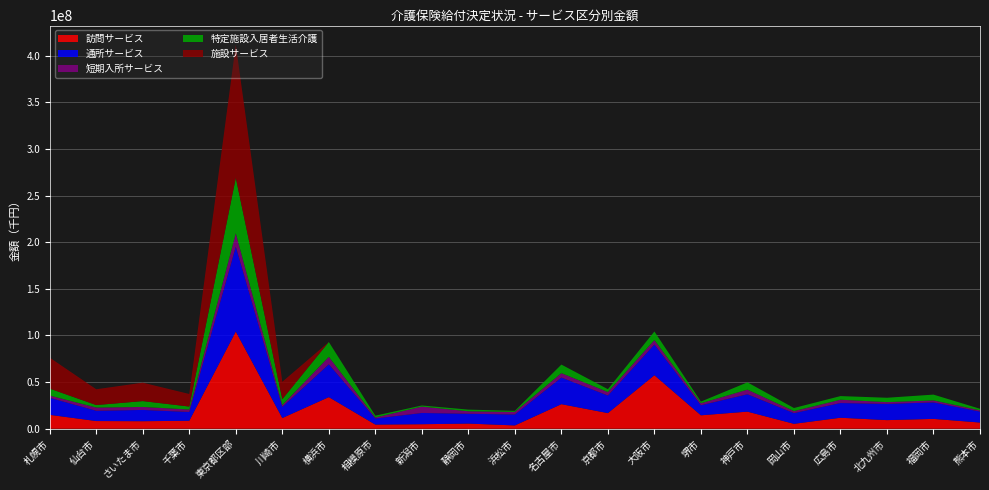

Reading left to right, extract all data points from this chart.

訪問サービス: 札幌市=14914381	仙台市=8242597	さいたま市=8077842	千葉市=8563251	東京都区部=104256765	川崎市=11495889	横浜市=33901331	相模原市=4455076	新潟市=4842651	静岡市=5542572	浜松市=3538306	名古屋市=26345356	京都市=16770720	大阪市=57380247	堺市=14409723	神戸市=18339047	岡山市=5275556	広島市=11789391	北九州市=9238942	福岡市=10559937	熊本市=6650038
通所サービス: 札幌市=18277803	仙台市=11029897	さいたま市=12084165	千葉市=9398332	東京都区部=90975253	川崎市=11910571	横浜市=35172191	相模原市=6521035	新潟市=12048493	静岡市=10531079	浜松市=11739011	名古屋市=28528948	京都市=18823064	大阪市=32875071	堺市=10767616	神戸市=18626982	岡山市=11486893	広島市=15765657	北九州市=17422260	福岡市=17677529	熊本市=11730312
短期入所サービス: 札幌市=2370760	仙台市=3443928	さいたま市=3193974	千葉市=2647418	東京都区部=14340710	川崎市=1942671	横浜市=8009263	相模原市=1121444	新潟市=6827032	静岡市=2661585	浜松市=2762314	名古屋市=4752569	京都市=3753583	大阪市=4840589	堺市=2155012	神戸市=4957976	岡山市=2143590	広島市=3576359	北九州市=1881847	福岡市=2127022	熊本市=1308620
特定施設入居者生活介護: 札幌市=7439003	仙台市=2669487	さいたま市=6296528	千葉市=3183881	東京都区部=59399742	川崎市=6317647	横浜市=15948783	相模原市=1917772	新潟市=1215208	静岡市=1766349	浜松市=1156044	名古屋市=9158347	京都市=3055931	大阪市=9186280	堺市=1765955	神戸市=7817784	岡山市=3311682	広島市=3878836	北九州市=4678114	福岡市=6227766	熊本市=1702450
施設サービス: 札幌市=33216357	仙台市=16945620	さいたま市=19739316	千葉市=13462889	東京都区部=142751944	川崎市=18697311	横浜市=0	相模原市=0	新潟市=0	静岡市=0	浜松市=0	名古屋市=0	京都市=0	大阪市=0	堺市=0	神戸市=0	岡山市=0	広島市=0	北九州市=0	福岡市=0	熊本市=0